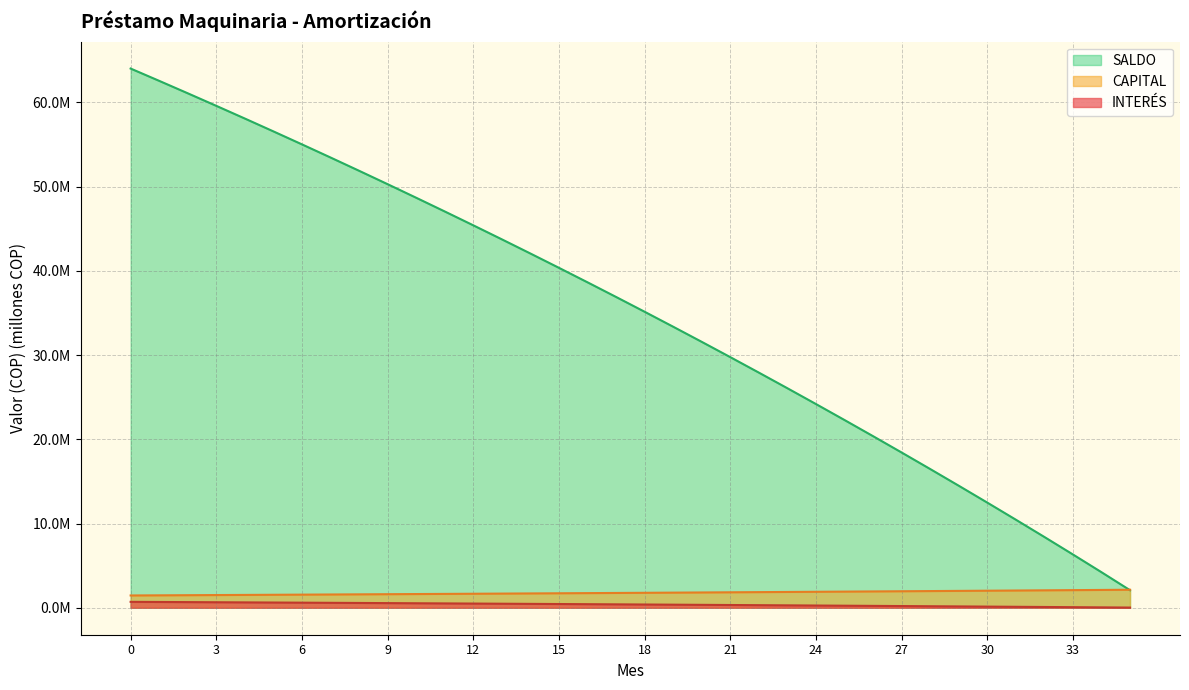

How many values in the SALDO series are below 36?

18